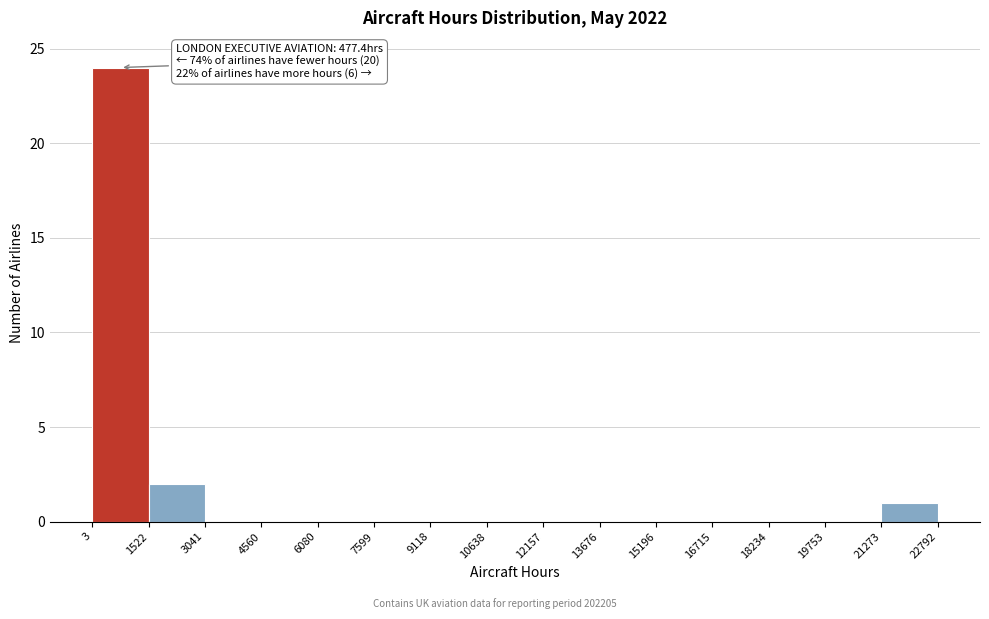

Over which range of the x-axis is the bar tallest?

3 to 1522